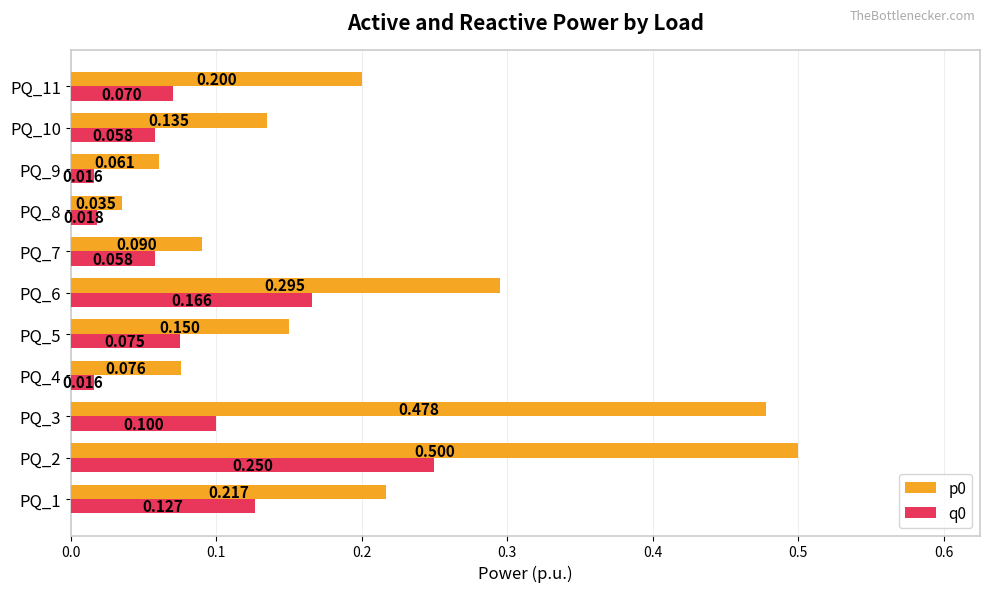

Is the value of p0 at PQ_5 greater than the value of q0 at PQ_5?

Yes